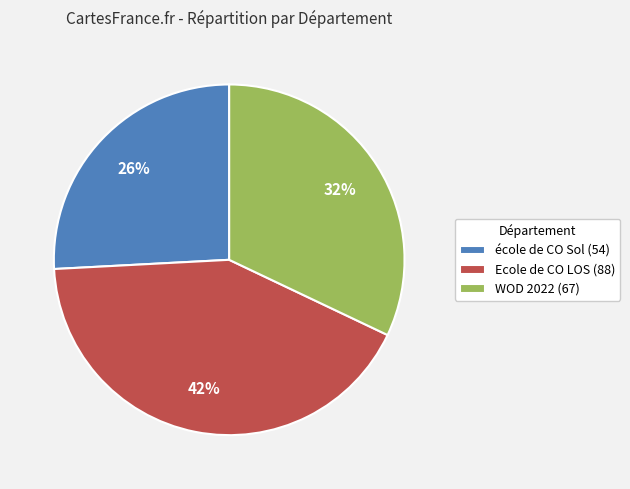

Rank the categories by value from highest to lowest.

Ecole de CO LOS (88), WOD 2022 (67), école de CO Sol (54)